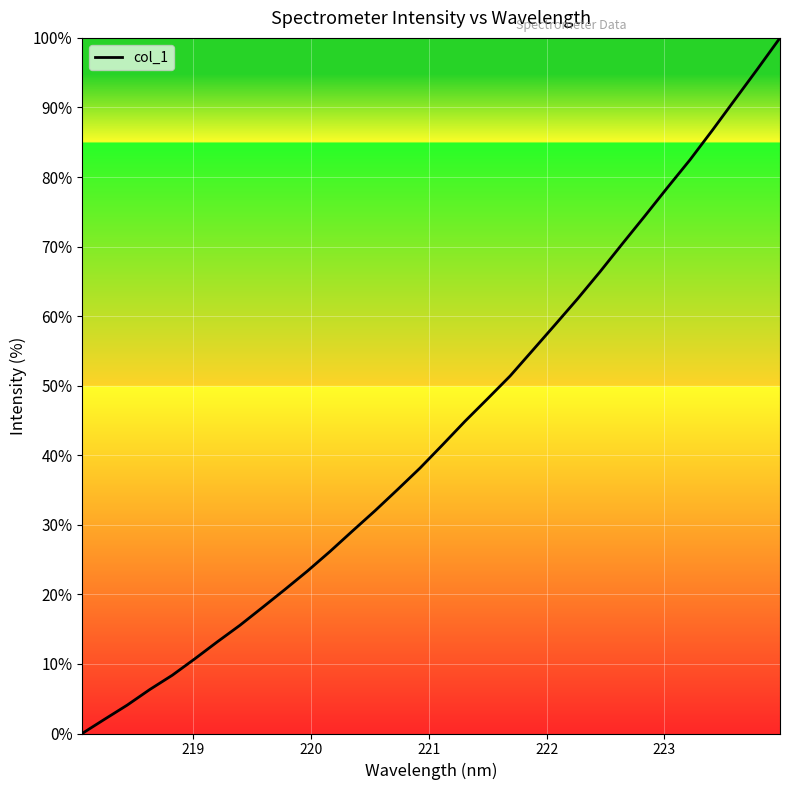

What is the maximum value shown in the chart?

100.0